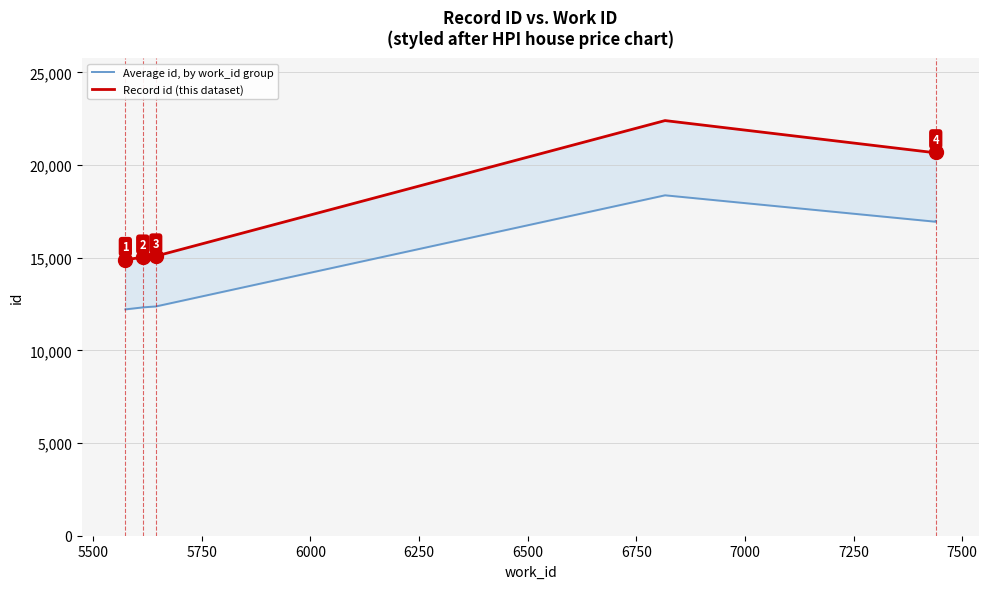

Is it true that Average id, by work_id group equals 21267.3 at 5250?

False